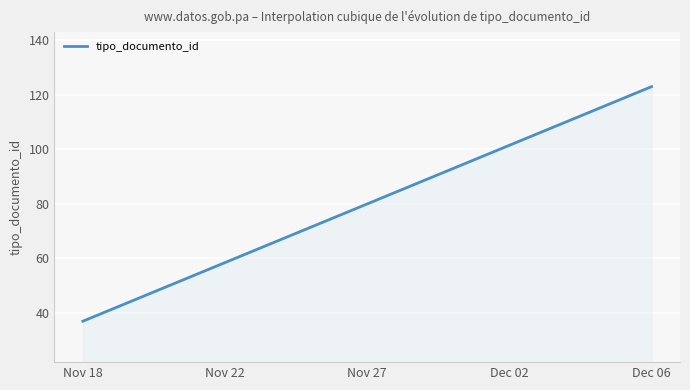

What is the greatest value displayed?

123.0